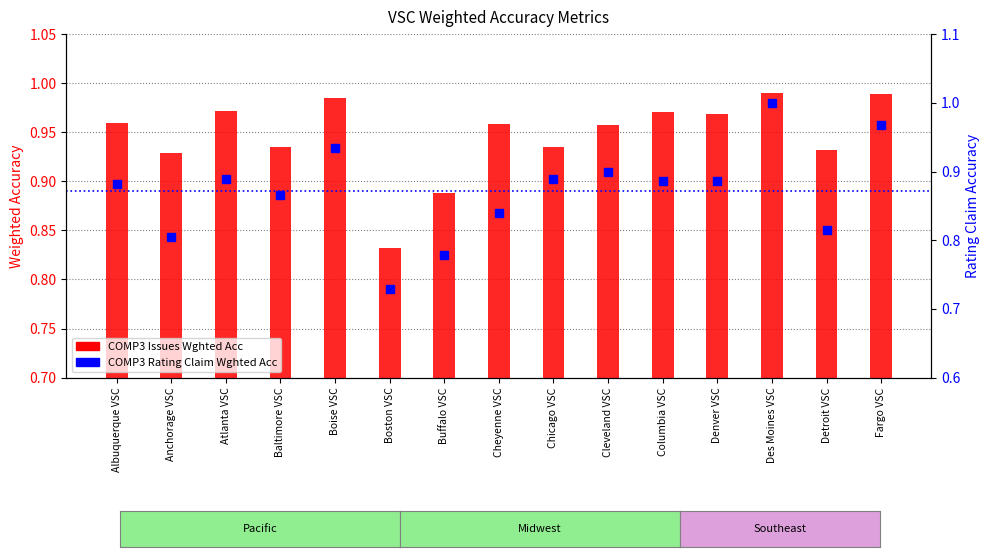

How many groups of bars are there?

15